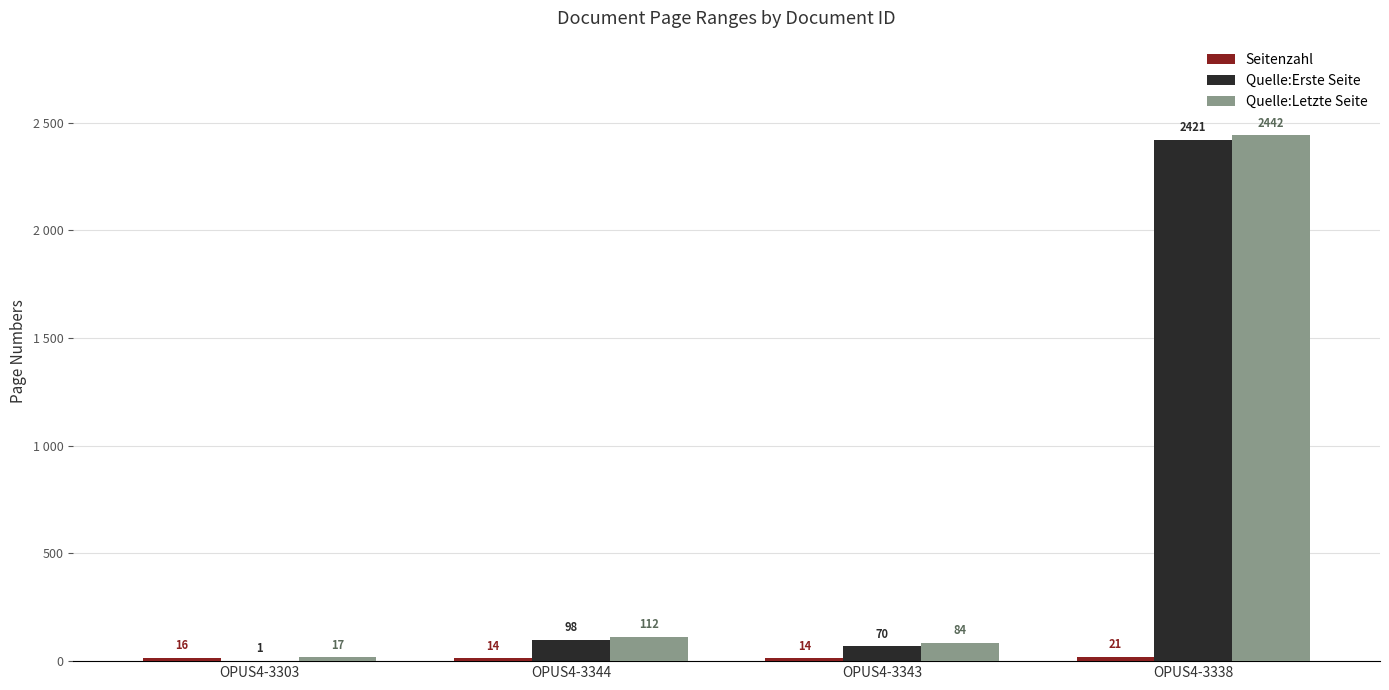

Does the chart contain stacked bars?

No